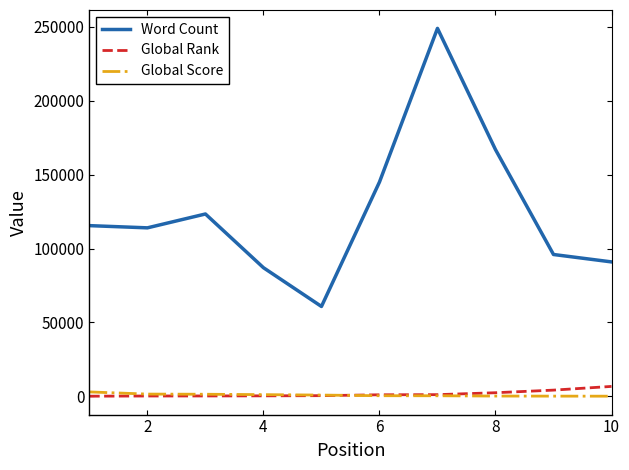

What is the average value of the Global Score series?

873